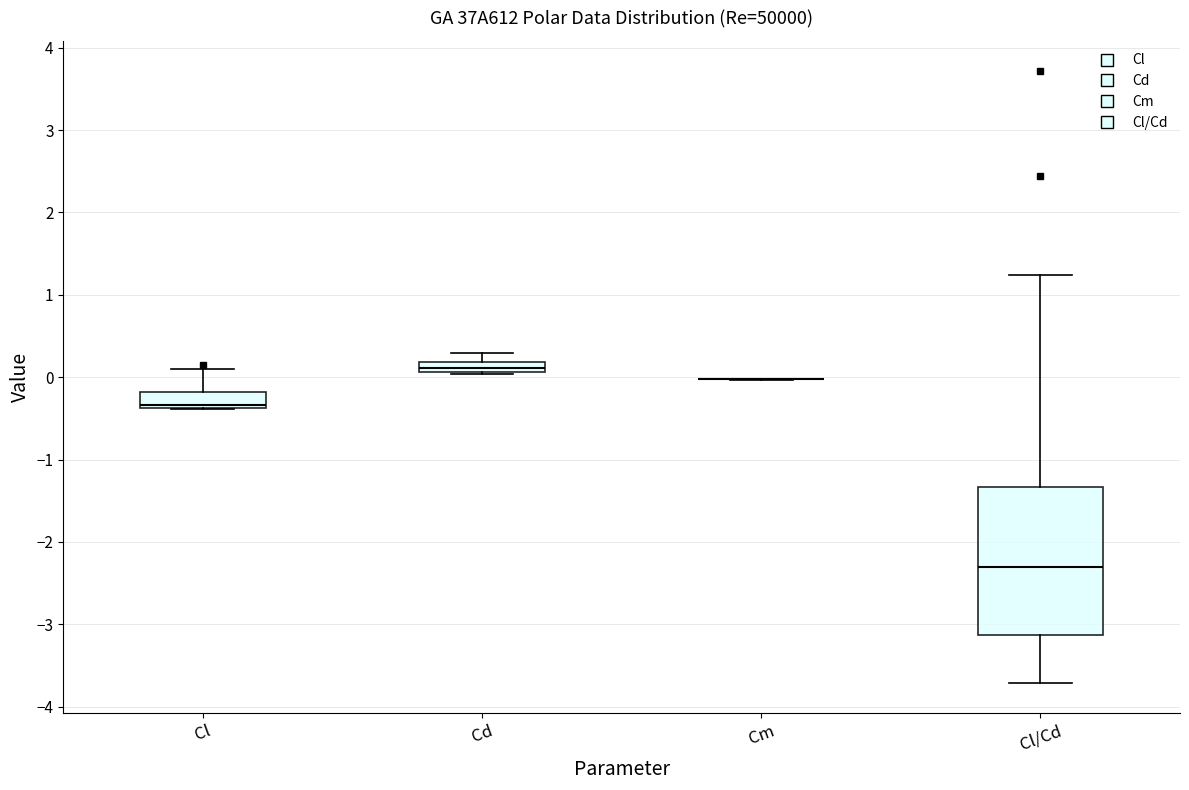

Which box is the tallest, from its lower edge to its upper edge?

Cl/Cd